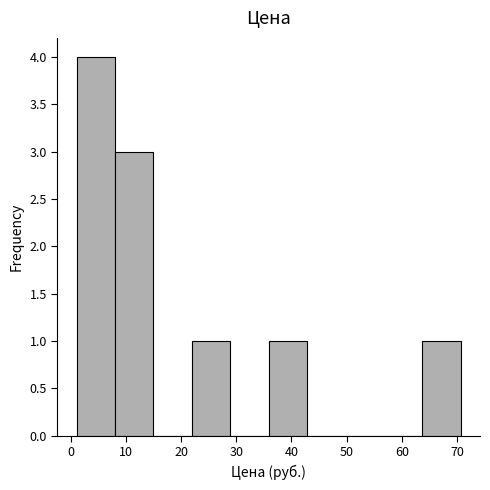

Reading left to right, list every bar in this chart as the range it spans on the x-axis followed by its height. Neither the bar edges nor the heights are printed on the chart, so give them approximately, as read against the axes.

1 to 8: 4
8 to 15: 3
15 to 22: 0
22 to 29: 1
29 to 36: 0
36 to 43: 1
43 to 50: 0
50 to 57: 0
57 to 64: 0
64 to 71: 1